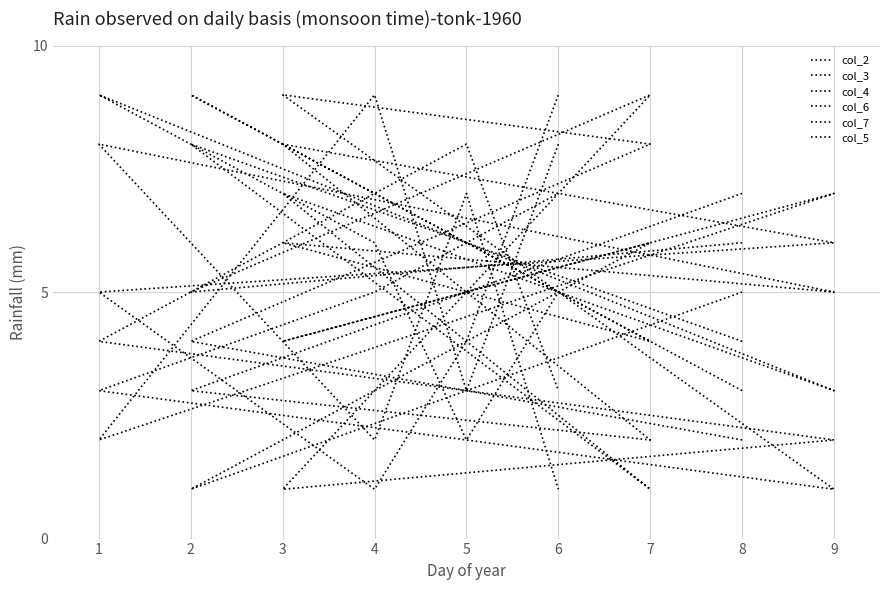

How many data points does each series have?

9